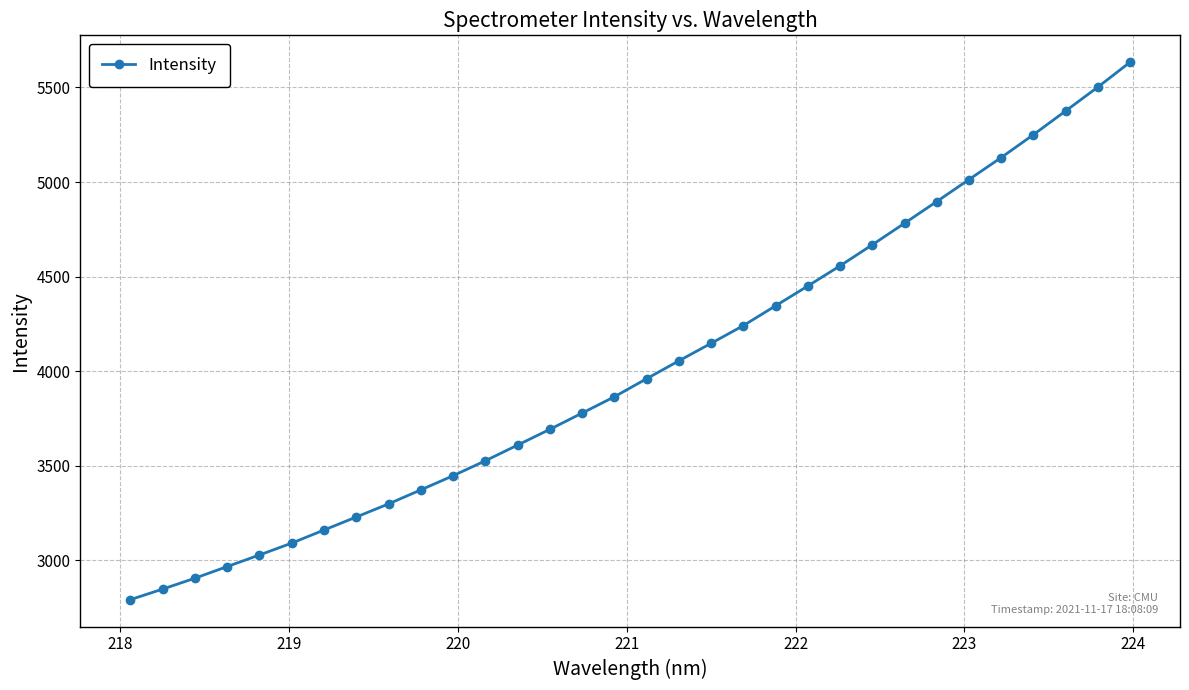

True or false: the data has more than 2 interior local peaks.

False